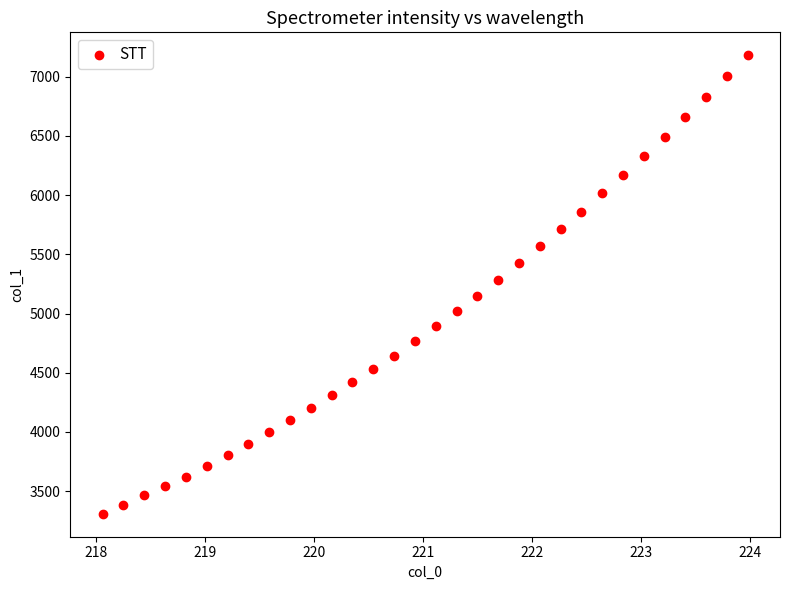

What is the range of Y values (max minus min)?

3872.6